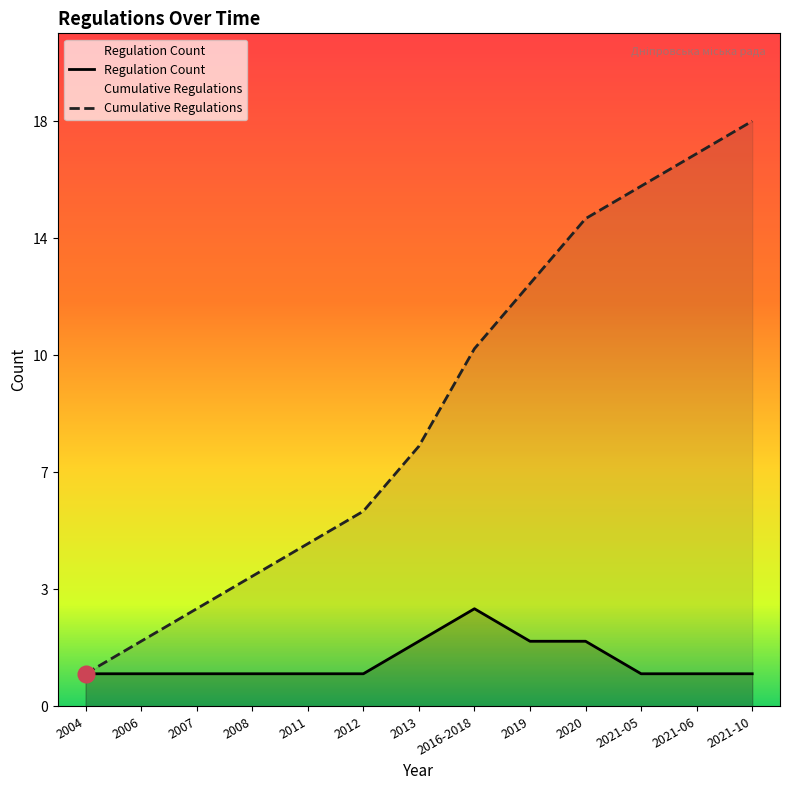

What position from the right is 2020?

4